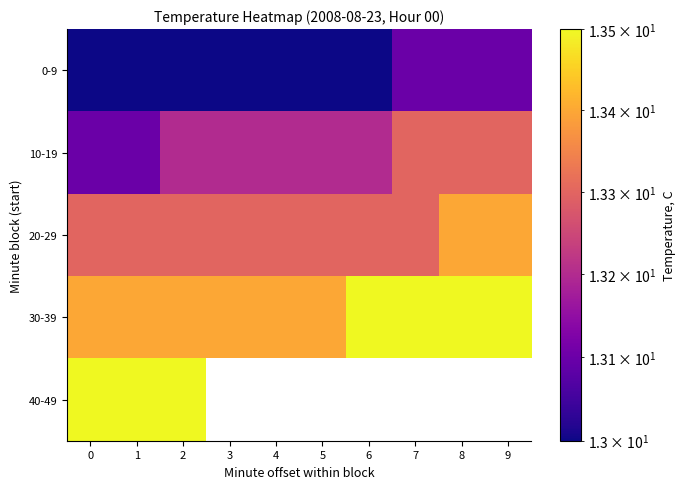

Rank the series at 6 from lowest to highest value.

0-9, 10-19, 20-29, 30-39, 40-49